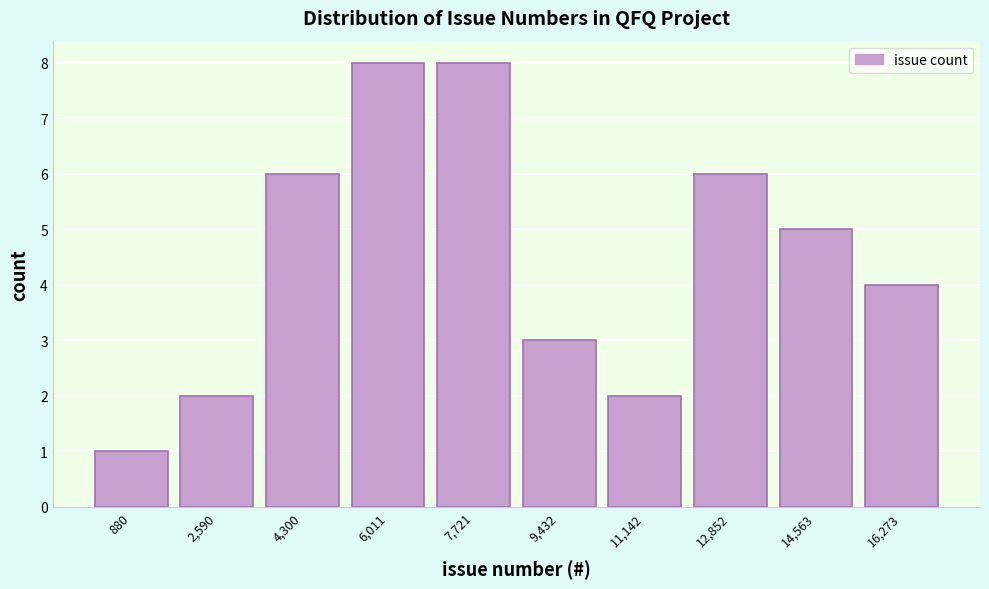

Reading left to right, list all the values displayed in this chart.

1	2	6	8	8	3	2	6	5	4